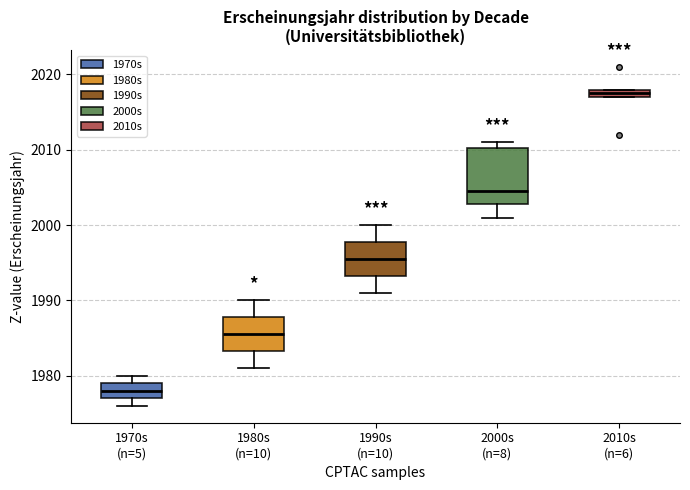

Where is the upper edge of the box for 2000s (n=8) on the y-axis? The values are not printed on the chart, so give them approximately, as read against the axis.

2010